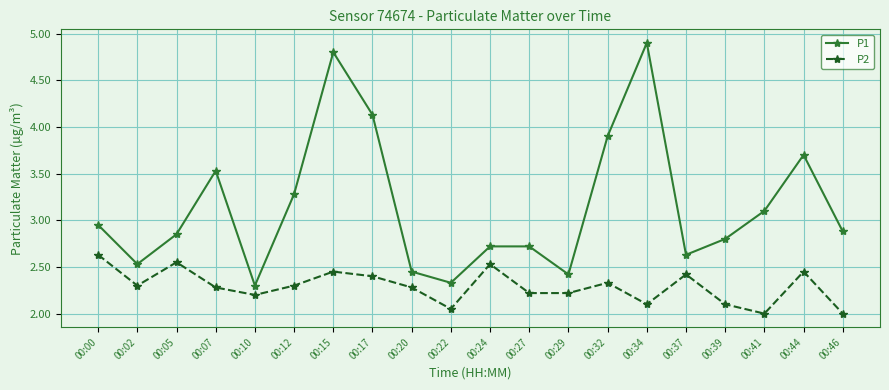

List the series in order of their overall mean, lowest first.

P2, P1